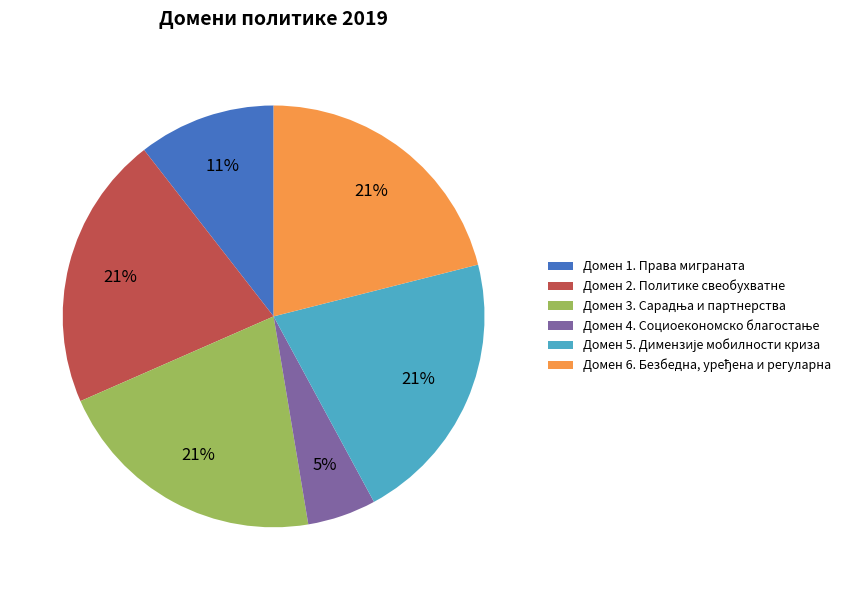

To the nearest percent, what is the average slice percentage?

17%